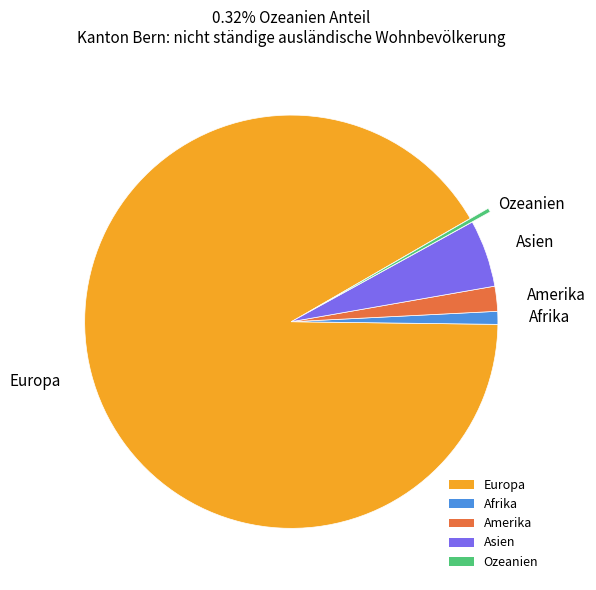

Is the sum of Ozeanien and Asien greater than half?

No